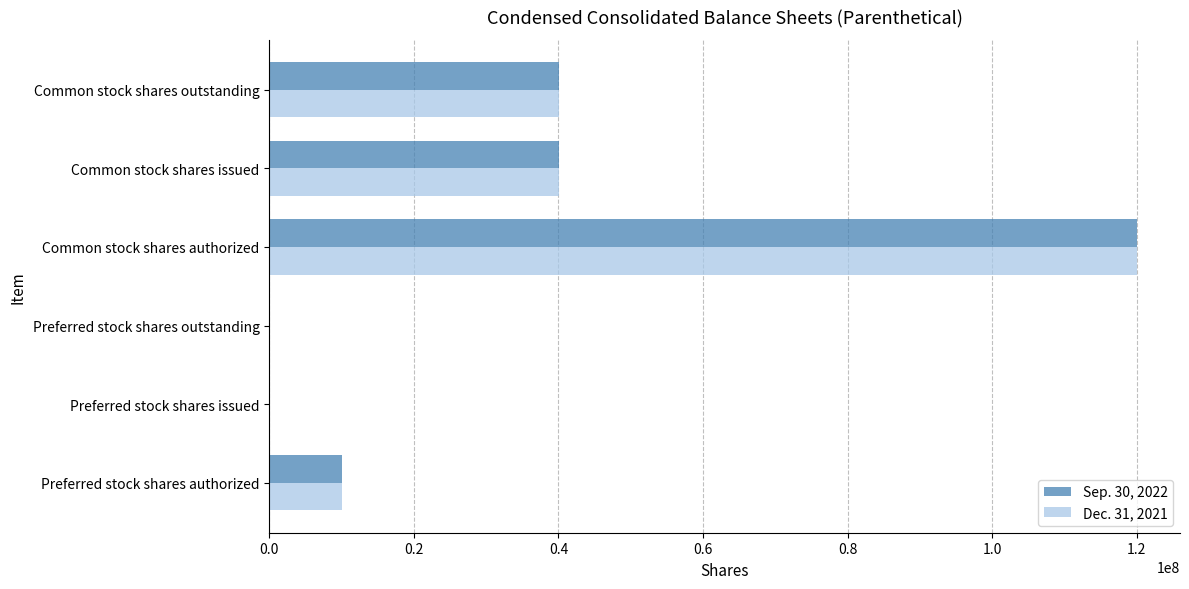

At which category is the sum across all series the highest?

Common stock shares authorized